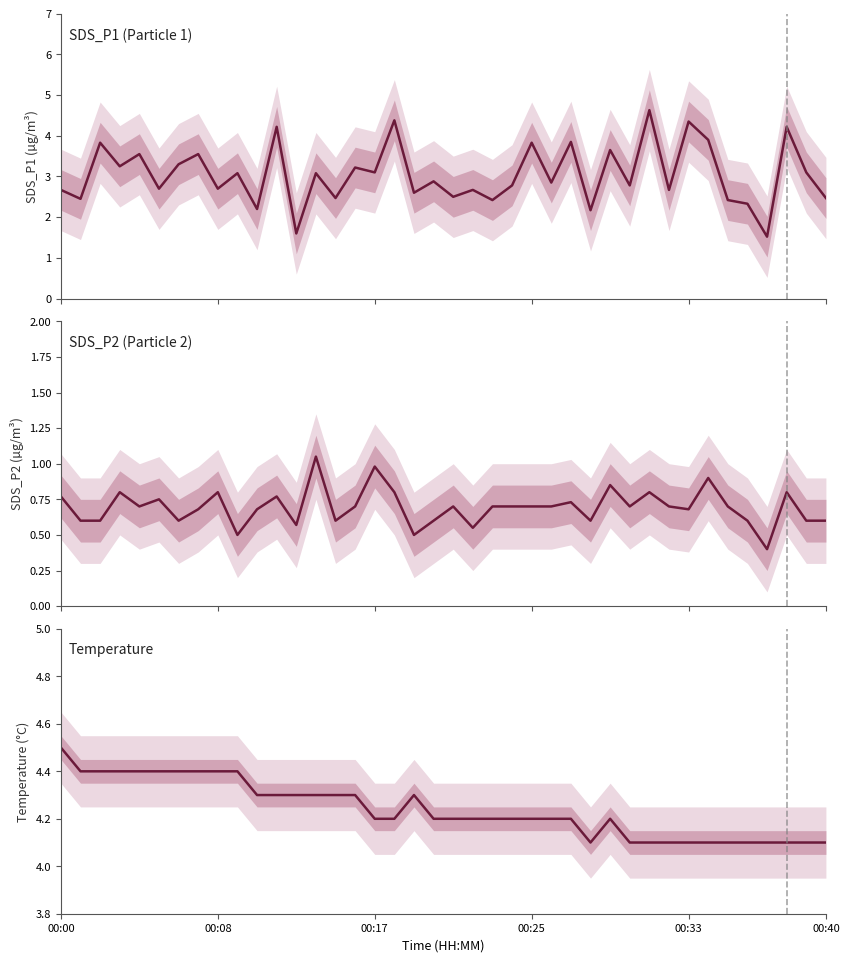

What is the approximate value of SDS_P1 (Particle 1) at 12?

1.6